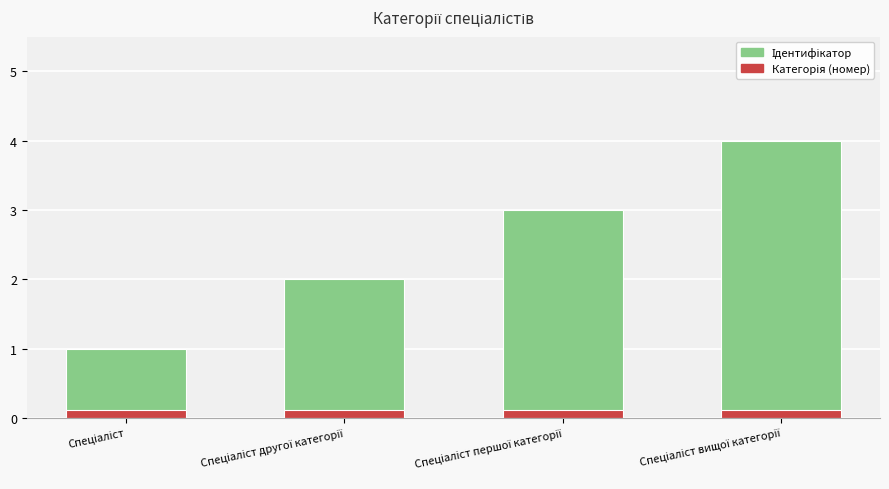

How many categories are shown in the chart?

4